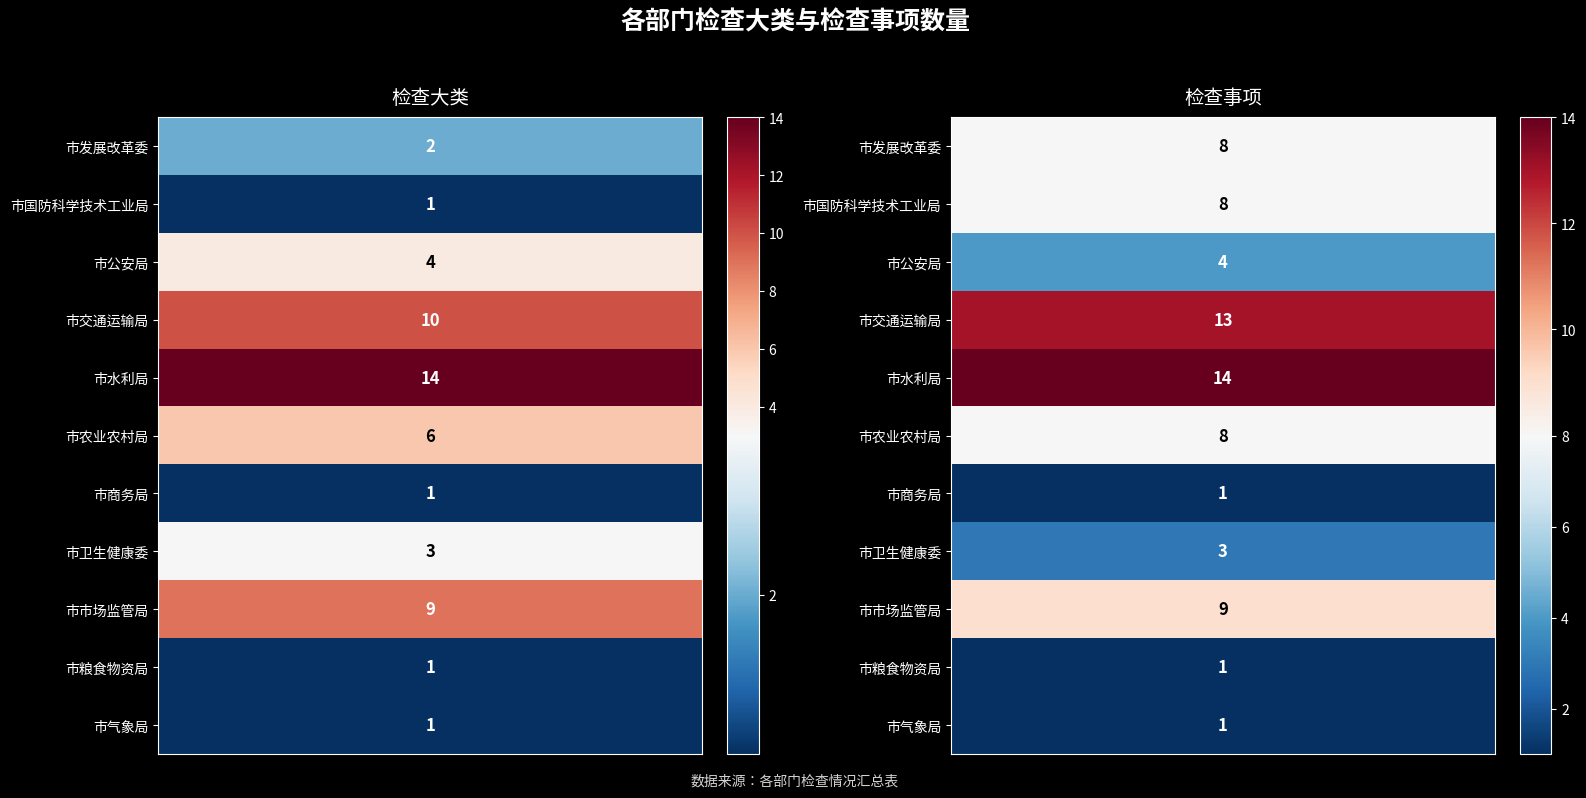

Which series has the largest total across all categories?

检查事项